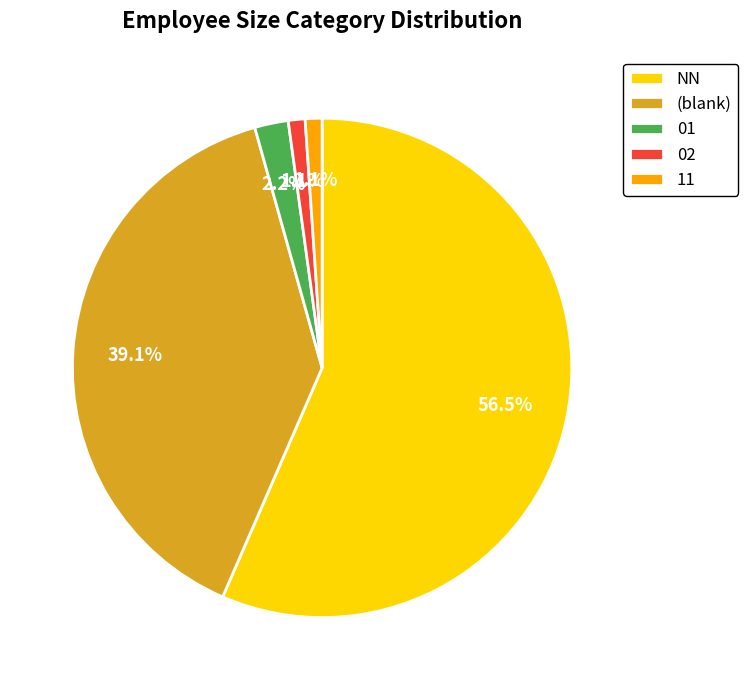

The 11 slice represents 1% of the pie. True or false?

True